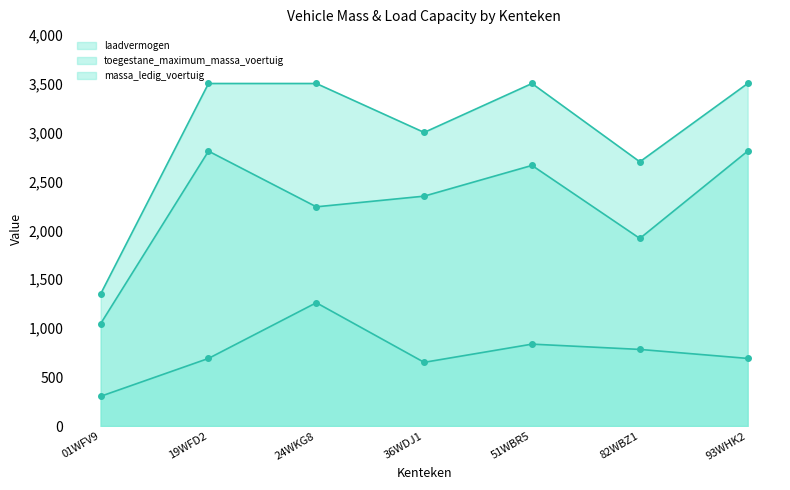

True or false: massa_ledig_voertuig and toegestane_maximum_massa_voertuig cross at least once.

False